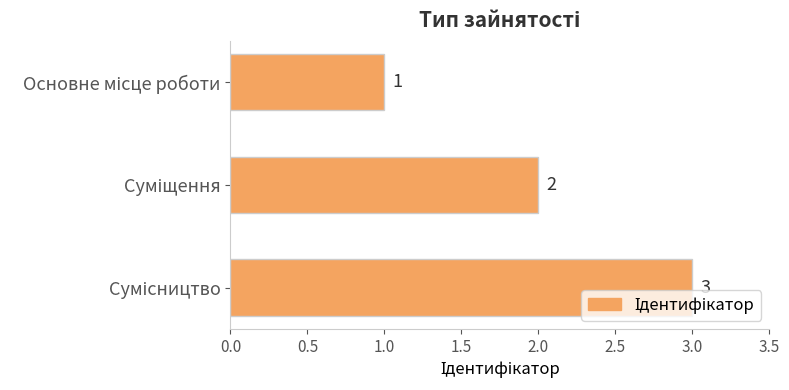

What is the minimum value shown in the chart?

1